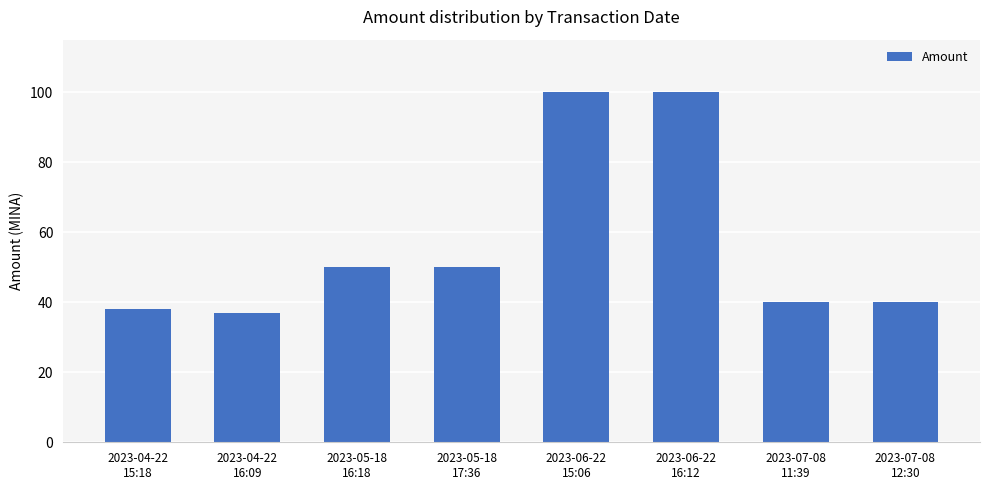

How many series are shown in this chart?

1